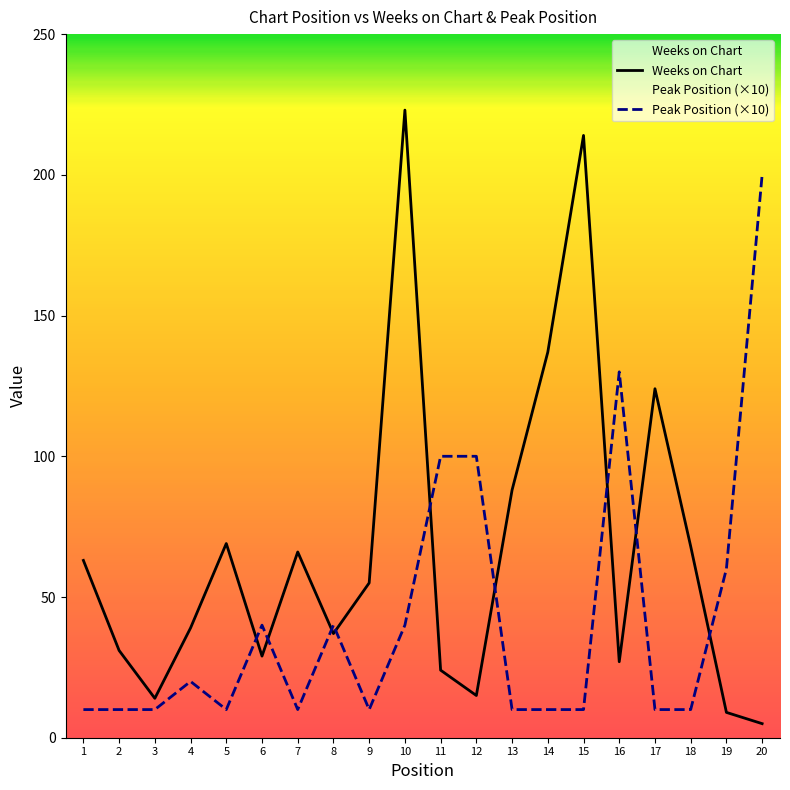

What is the value of the Peak Position point at the 17th from the left?

10